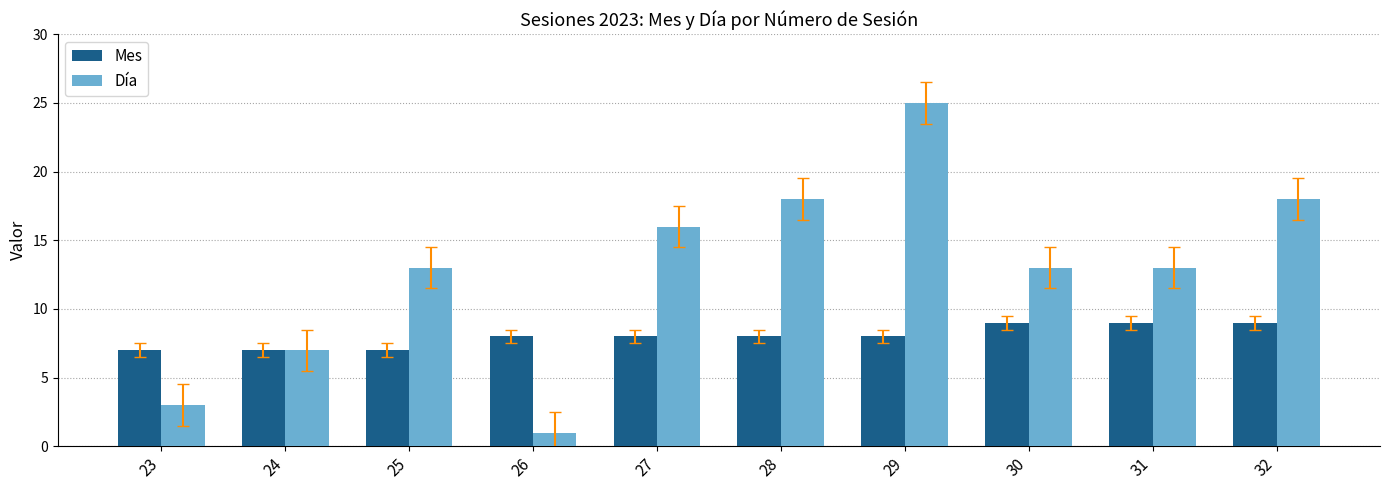

What is the maximum value for Día?

25